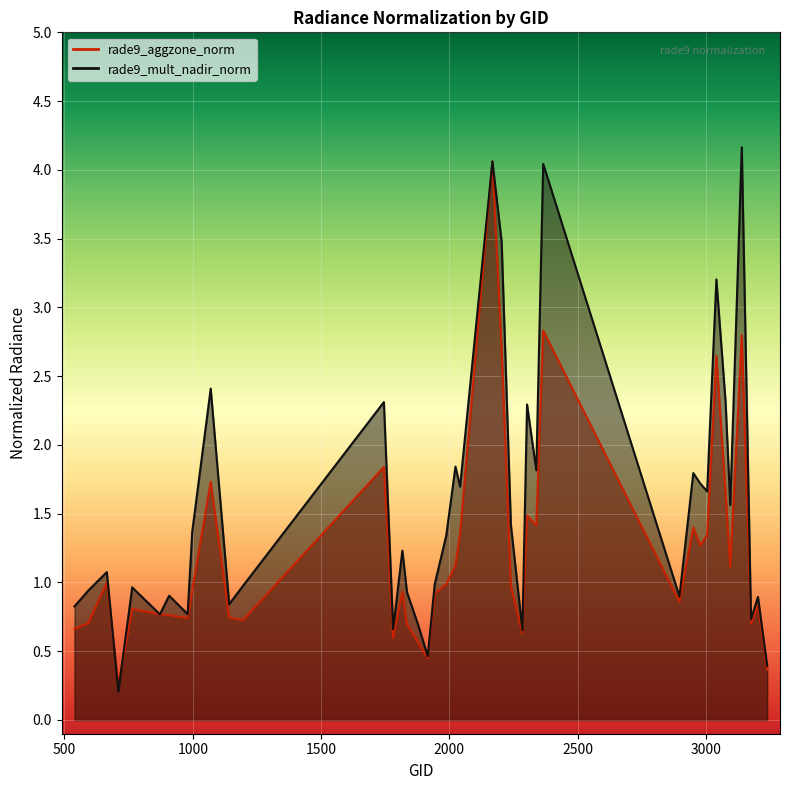

What is the difference between the maximum and minimum values in the rade9_mult_nadir_norm series?

4.0